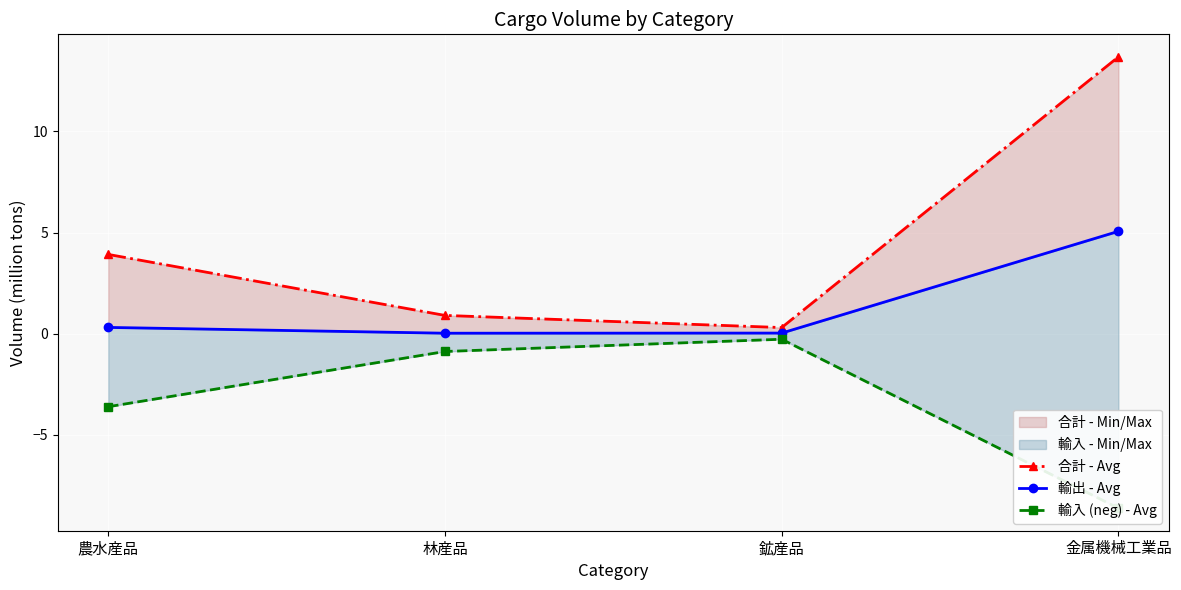

Reading left to right, extract all data points from this chart.

合計 - Avg: 3.9	0.9	0.3	13.7
輸出 - Avg: 0.3	0.0	0.0	5.1
輸入 (neg) - Avg: -3.6	-0.9	-0.3	-8.6